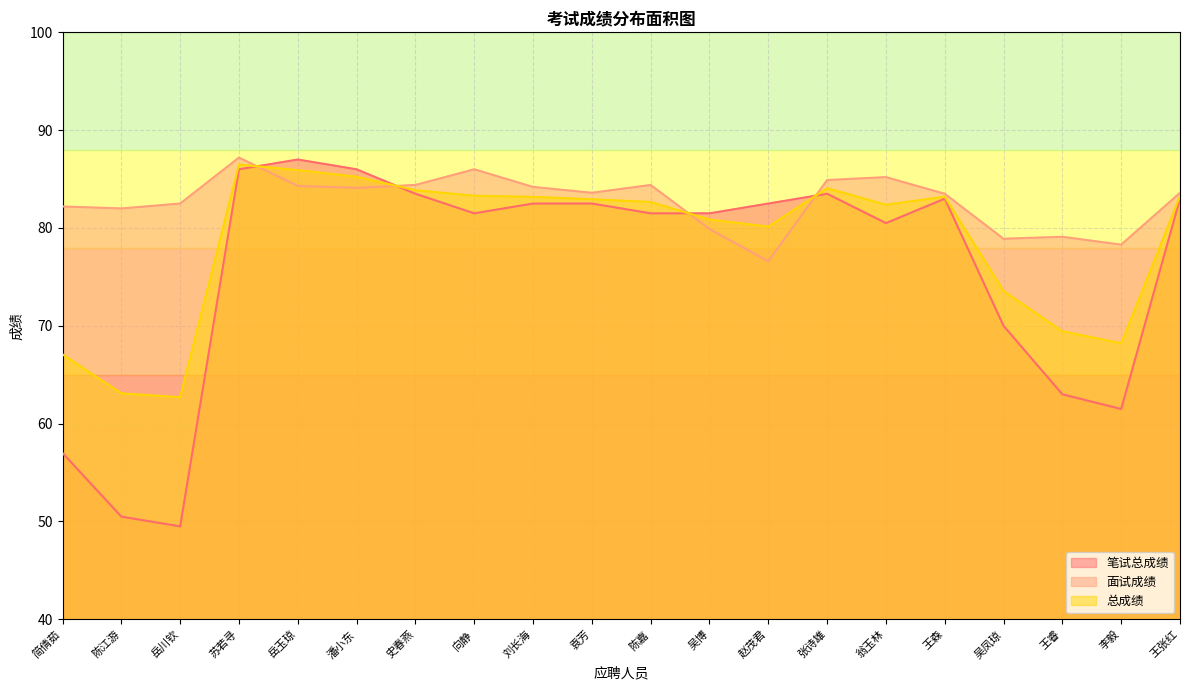

Which label corresponds to the smallest value in the chart?

岳川钦